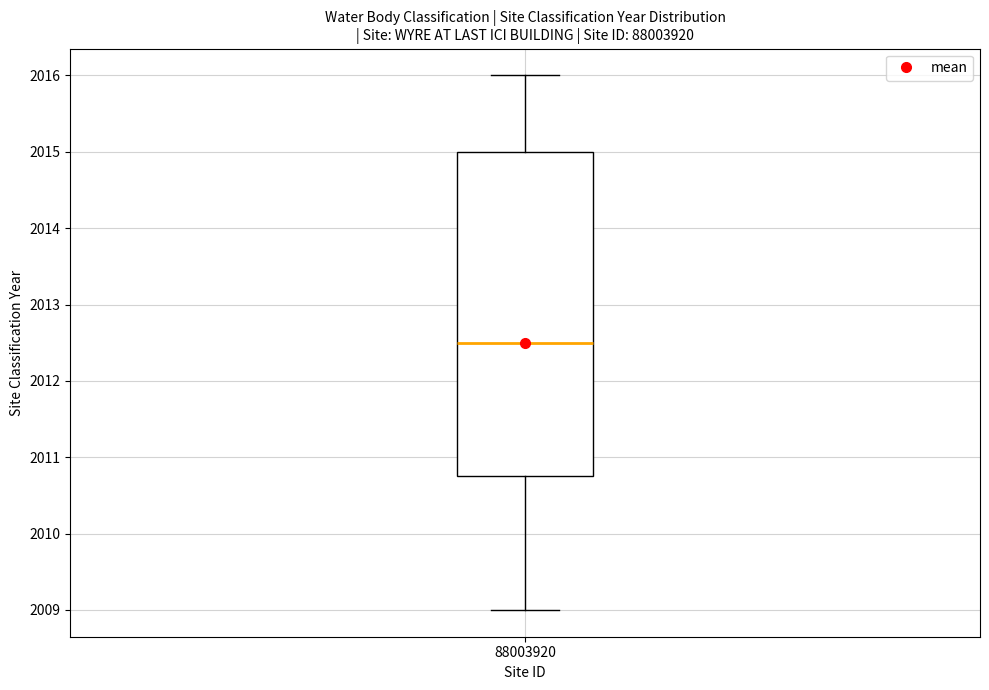

Where does the upper whisker of the box at x = 88003920 end on the y-axis? The values are not printed on the chart, so give them approximately, as read against the axis.

2016.0